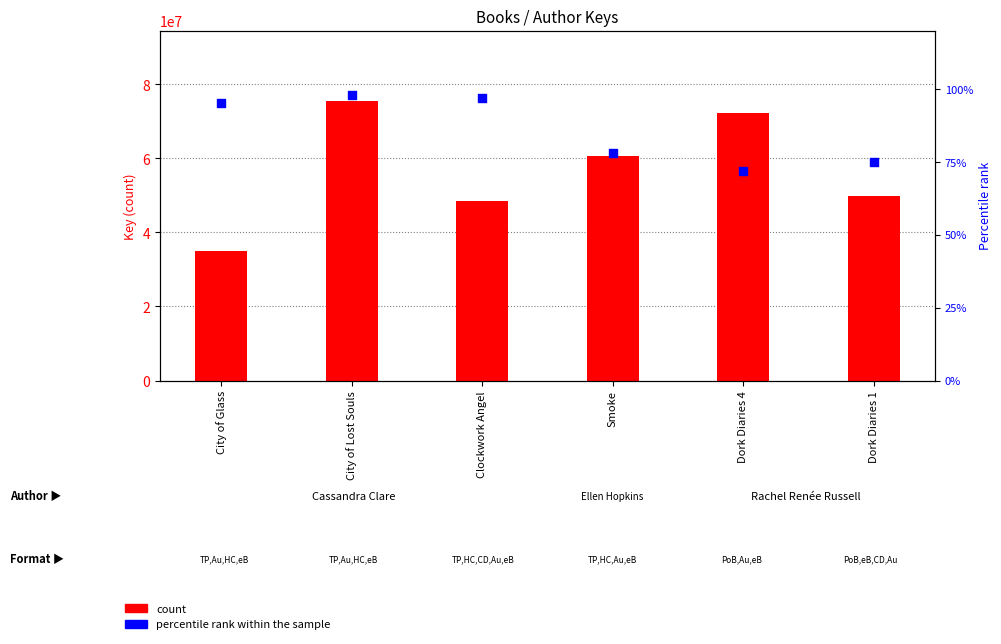

What are all the series names shown in the legend?

count, percentile rank within the sample